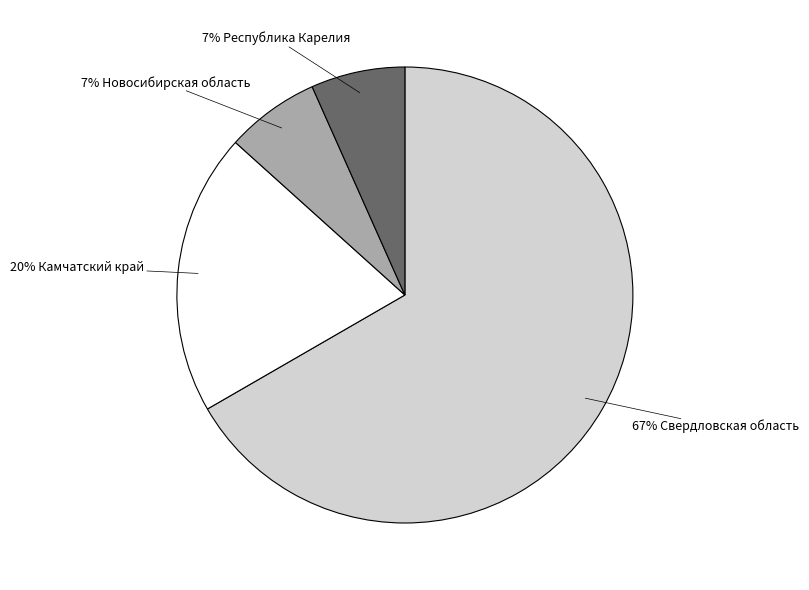

Does any single category account for the majority?

Yes